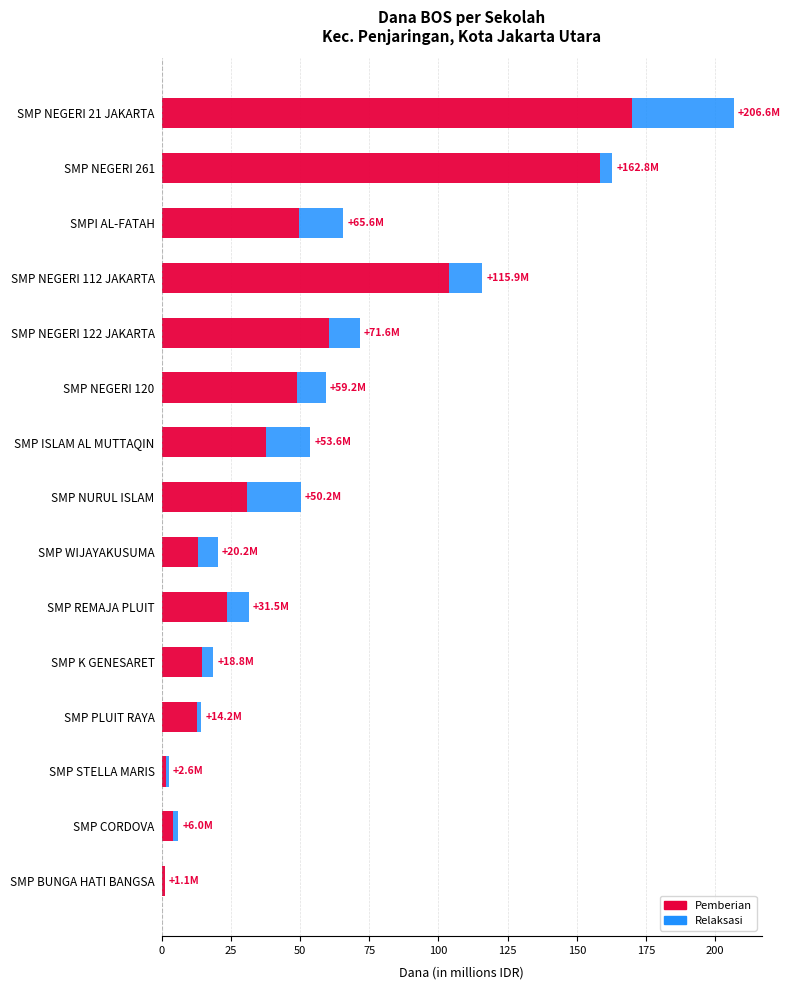

The Pemberian series shows 169.9 at SMP NEGERI 21 JAKARTA. True or false?

True